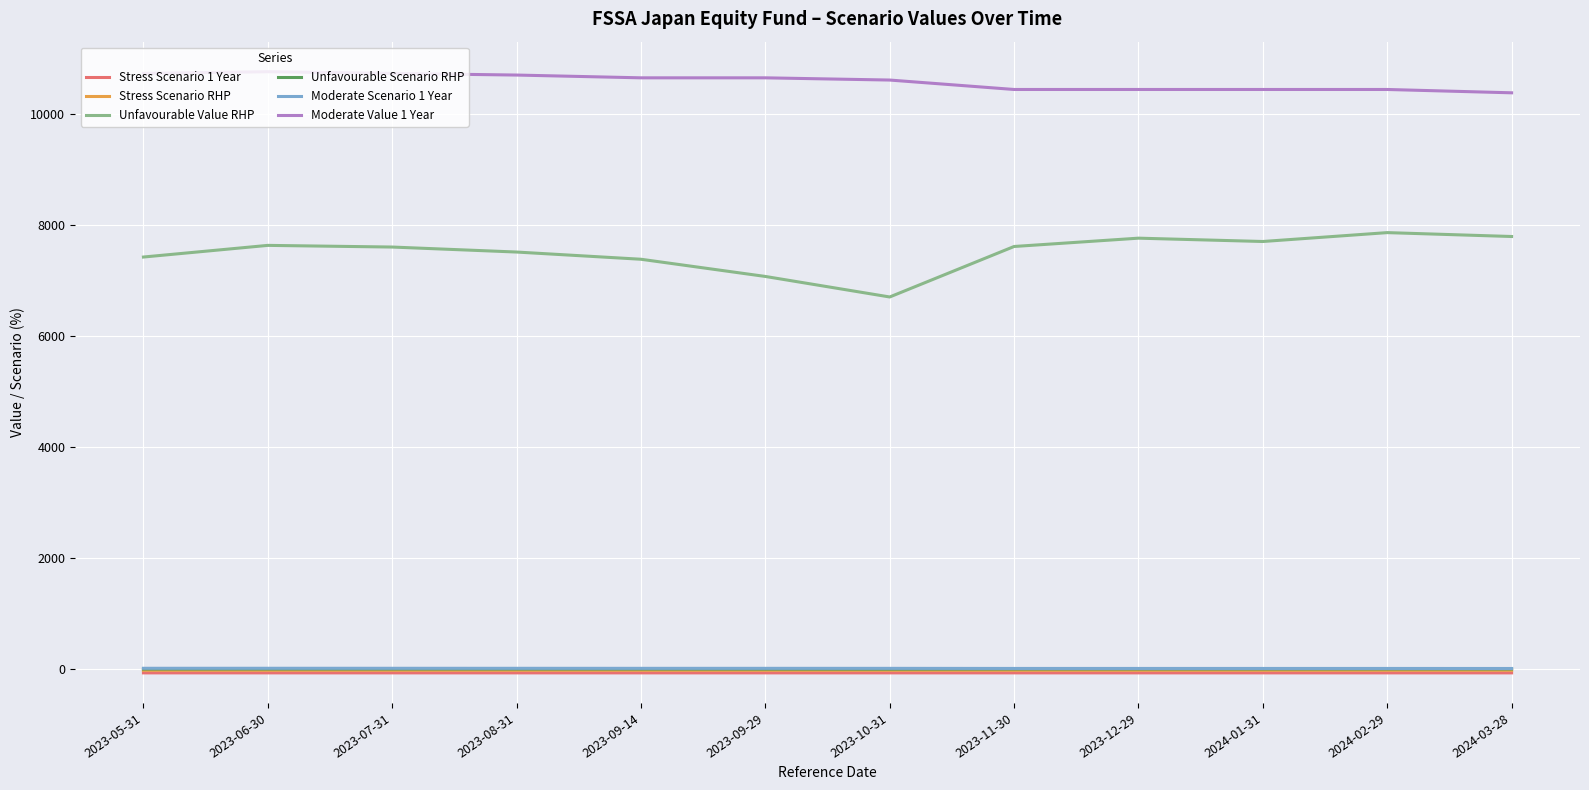

True or false: Stress Scenario RHP and Moderate Value 1 Year cross at least once.

False